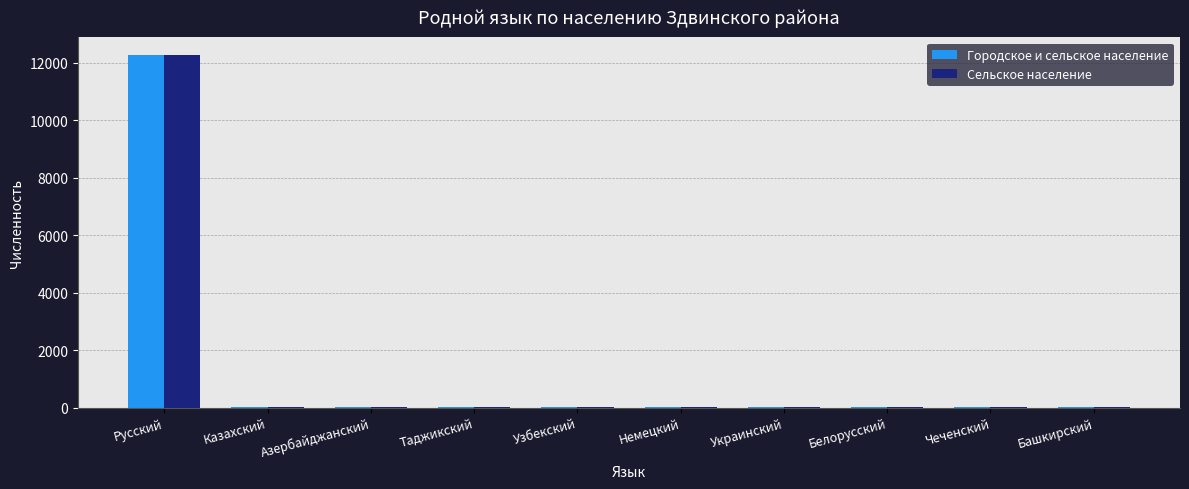

Are the bars horizontal?

No